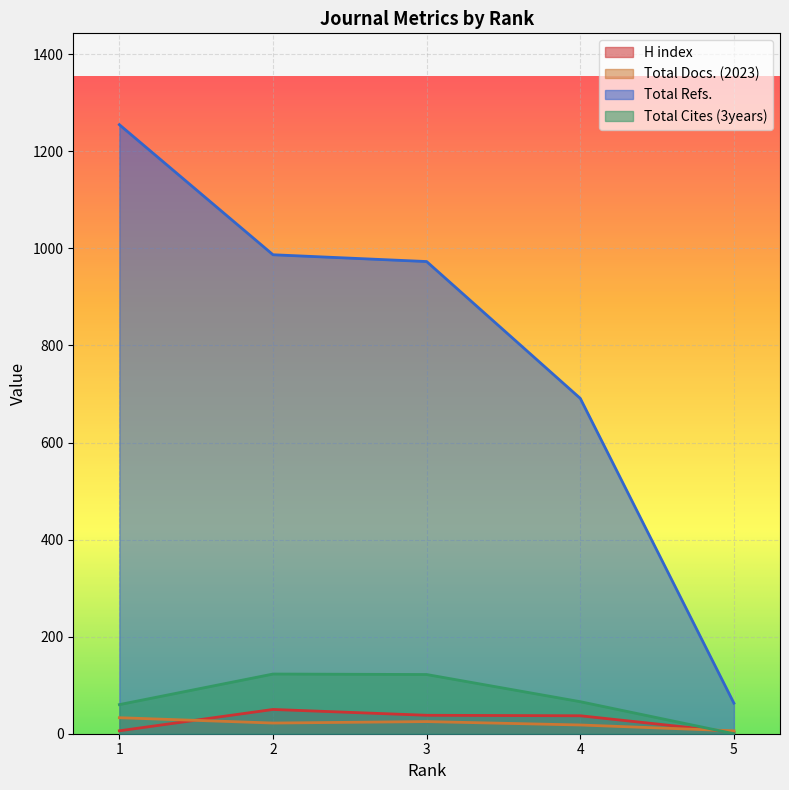

Reading right to left, what are all the values shown in this chart?

H index: 3	37	38	50	6
Total Docs. (2023): 6	18	25	22	33
Total Refs.: 63	691	973	987	1255
Total Cites (3years): 0	66	122	123	60